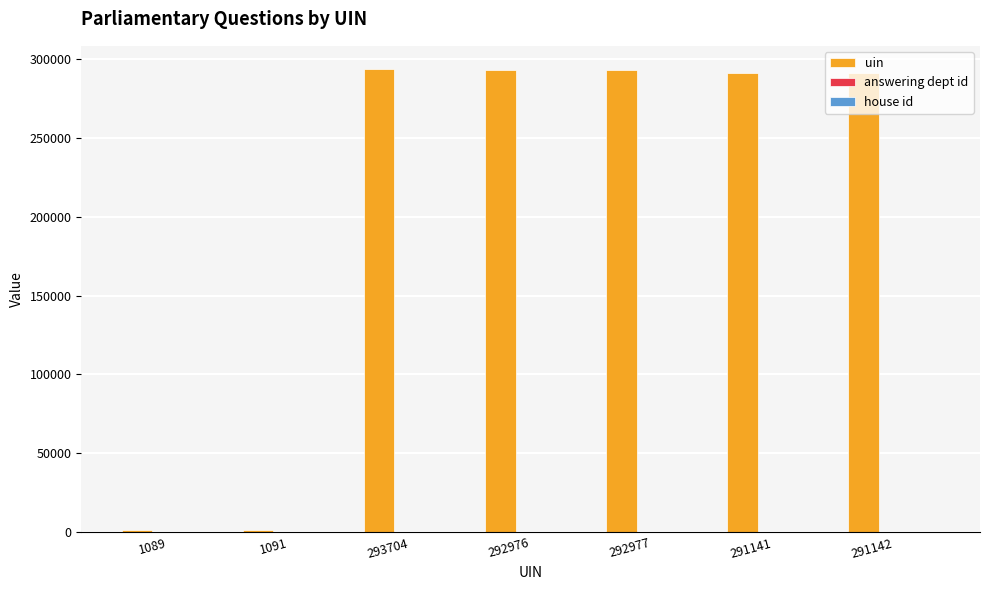

The value of uin at 292977 is 524986. True or false?

False